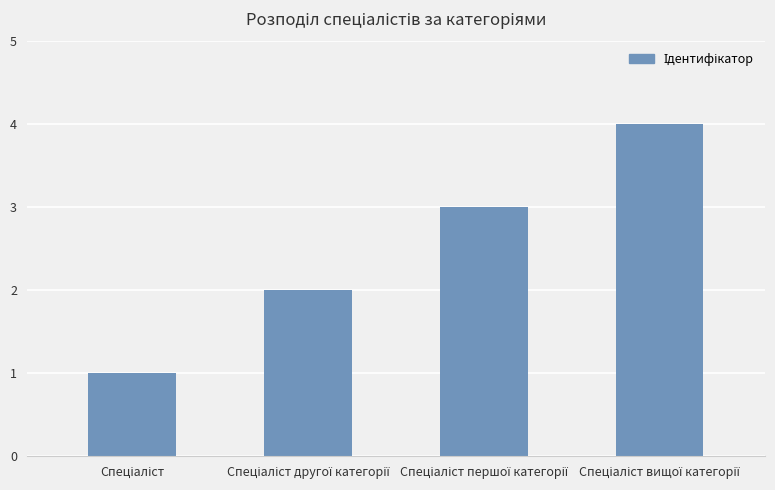

What is the difference between the maximum and minimum values?

3